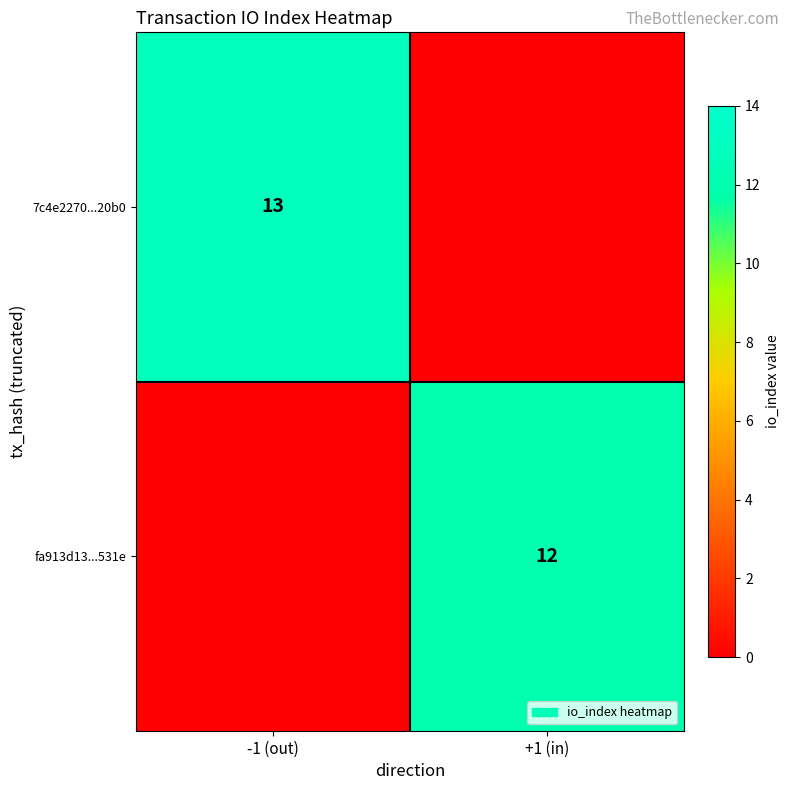

Is it true that 7c4e2270...20b0 equals 4 at -1 (out)?

False